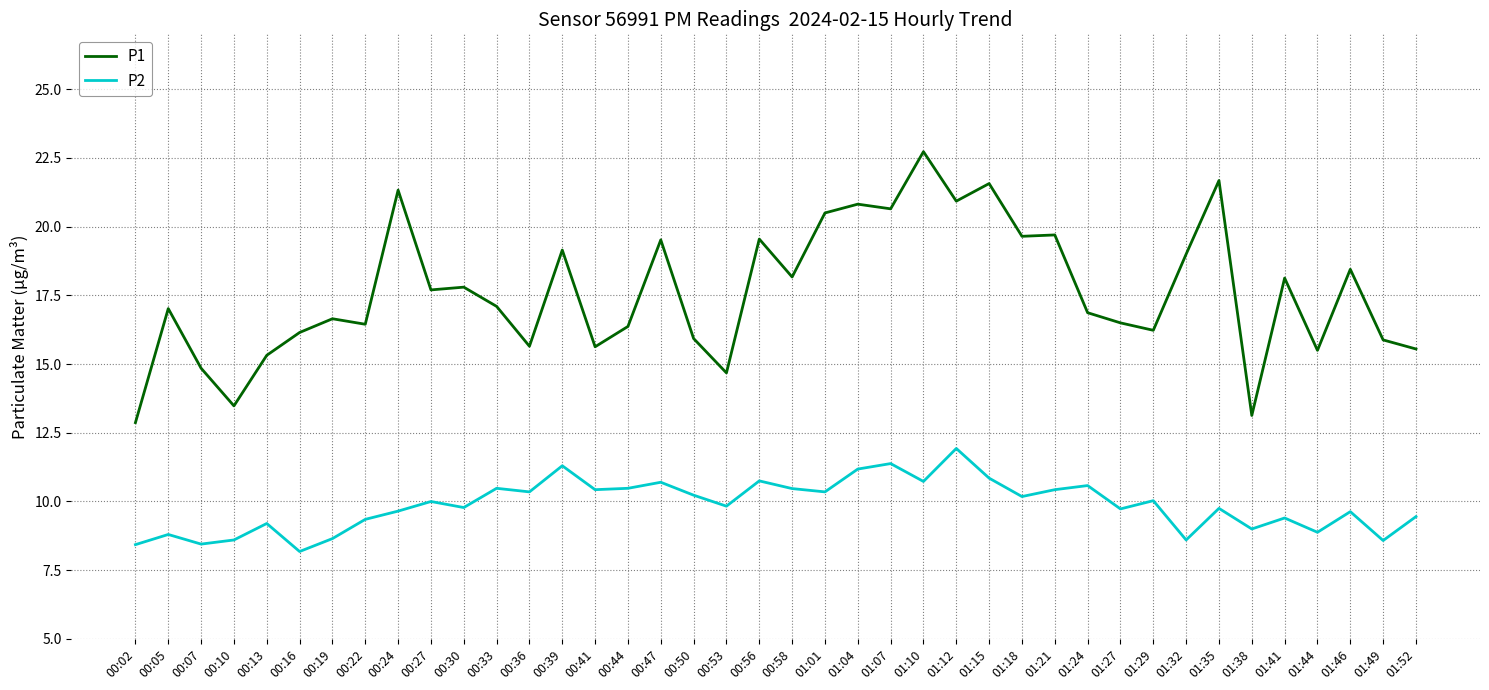

At which category does P1 reach its first local valley?

00:10